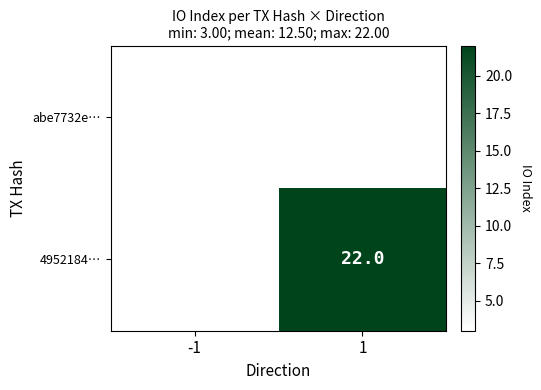

At how many categories does at least one series exceed 8?

1